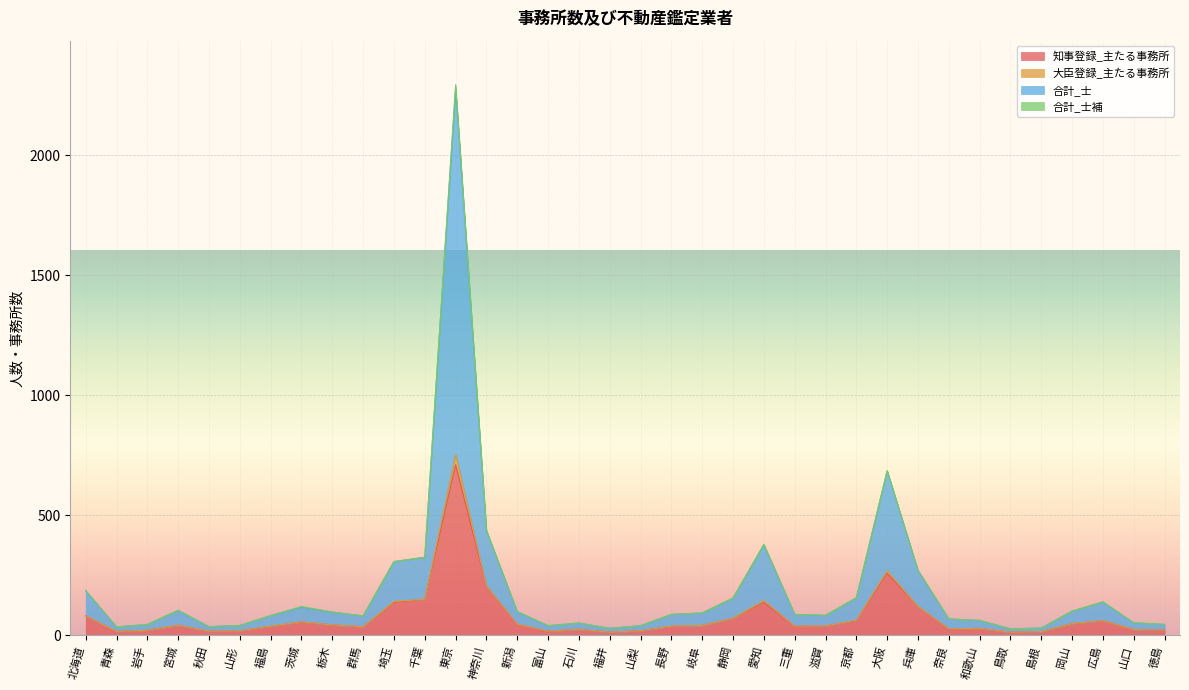

True or false: 知事登録_主たる事務所 and 合計_士 intersect in this chart.

False